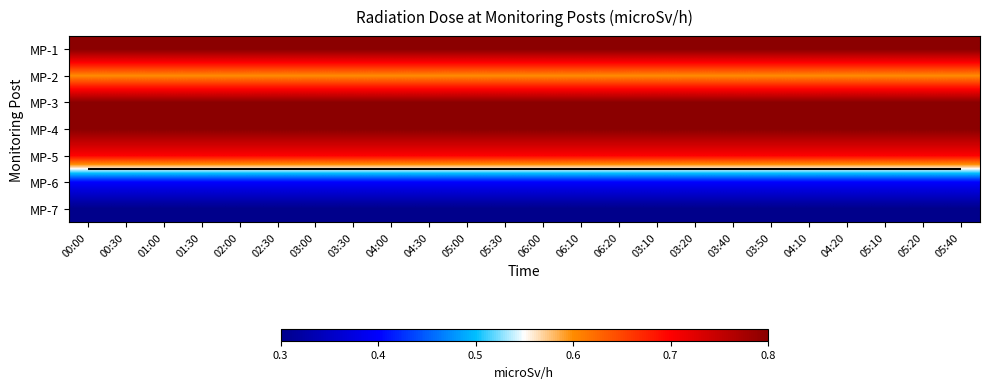

The MP-1 series shows 0.2 at 04:20. True or false?

False